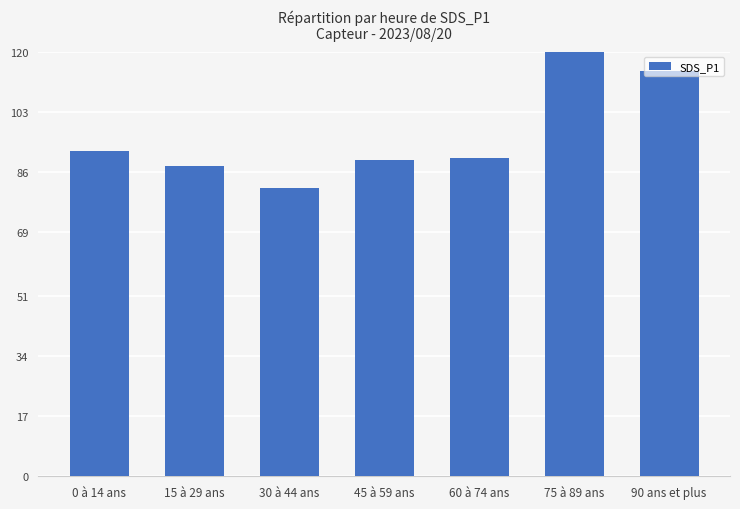

What is the change in value from 30 à 44 ans to 45 à 59 ans?

+7.8